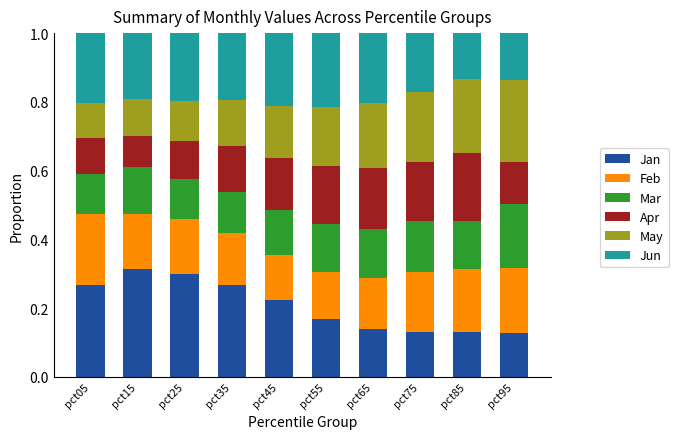

True or false: Jan has a value of 0.1 at pct25.

False